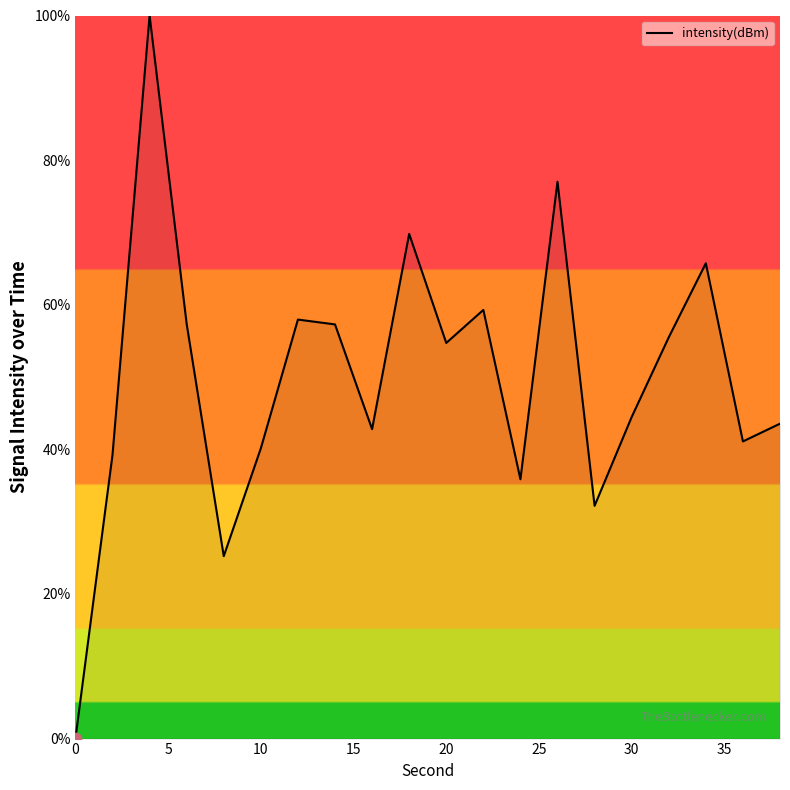

What is the difference between the maximum and minimum values?

100.0